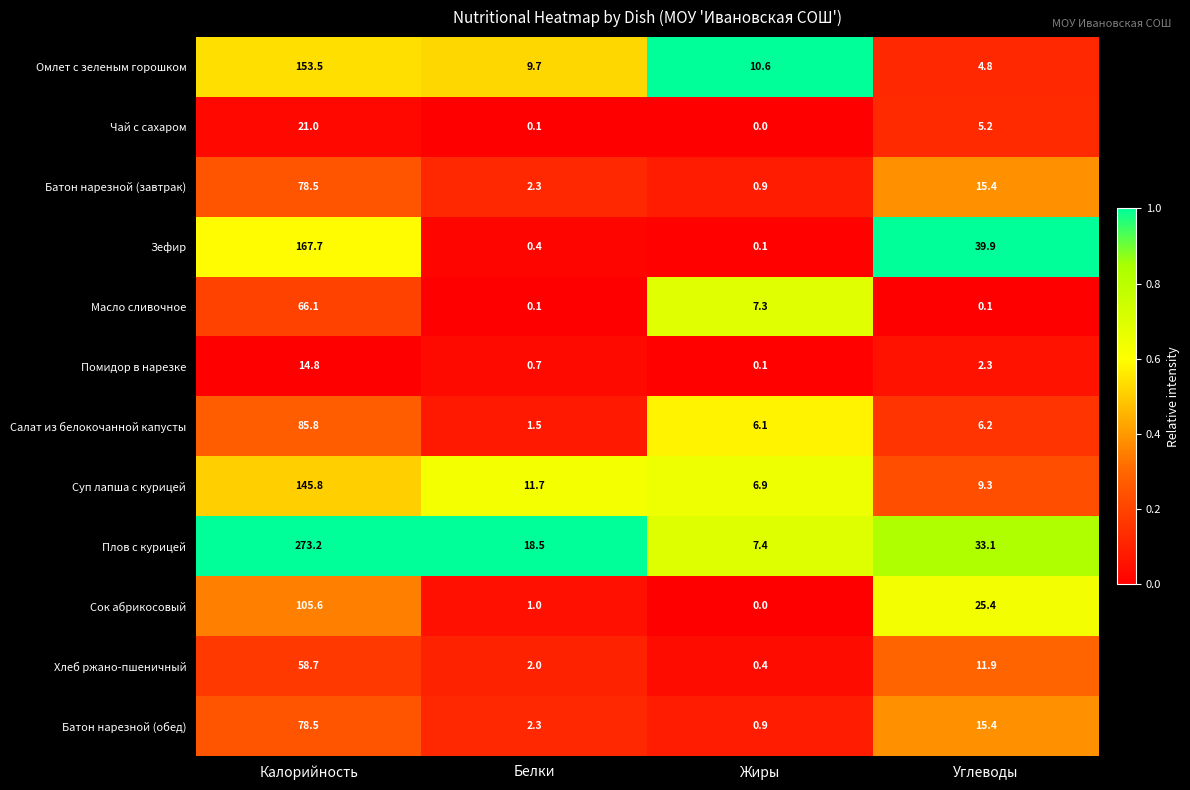

The value of Батон нарезной (завтрак) at Белки is 0.5. True or false?

False